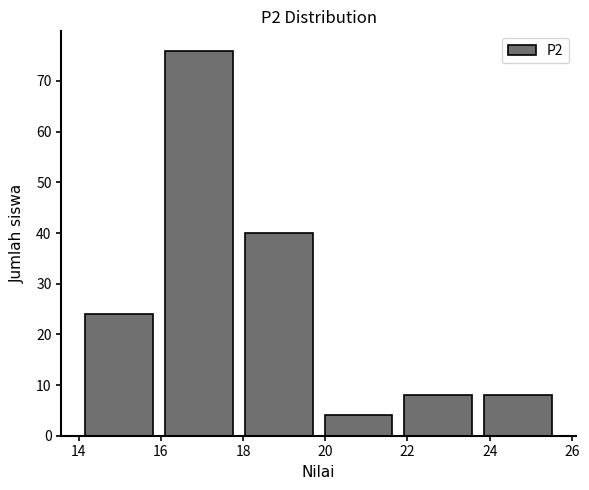

Over which range of the x-axis is the bar tallest?

16.0 to 17.8